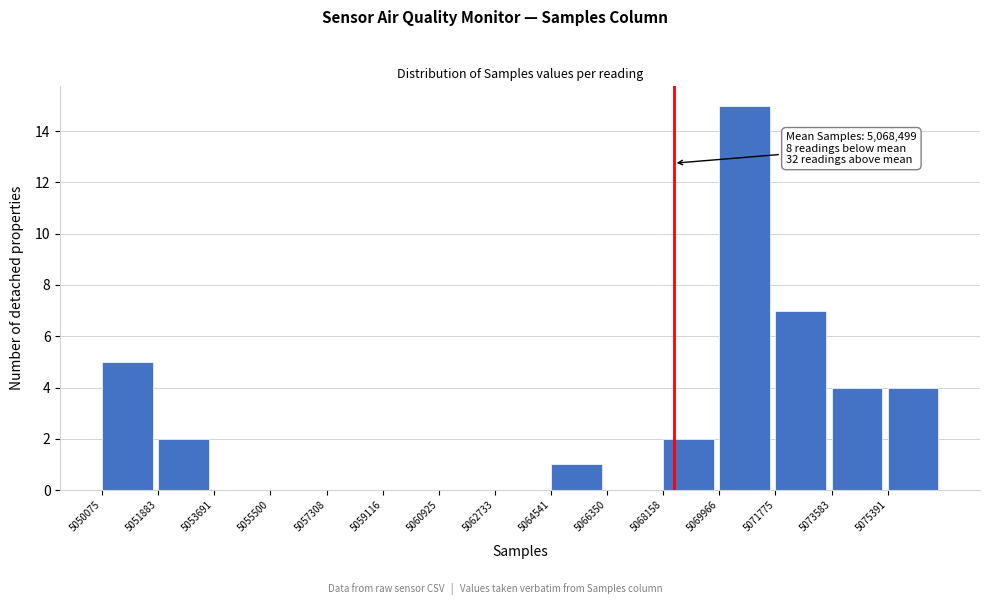

Which range on the x-axis has the tallest bar?

5070000 to 5071800